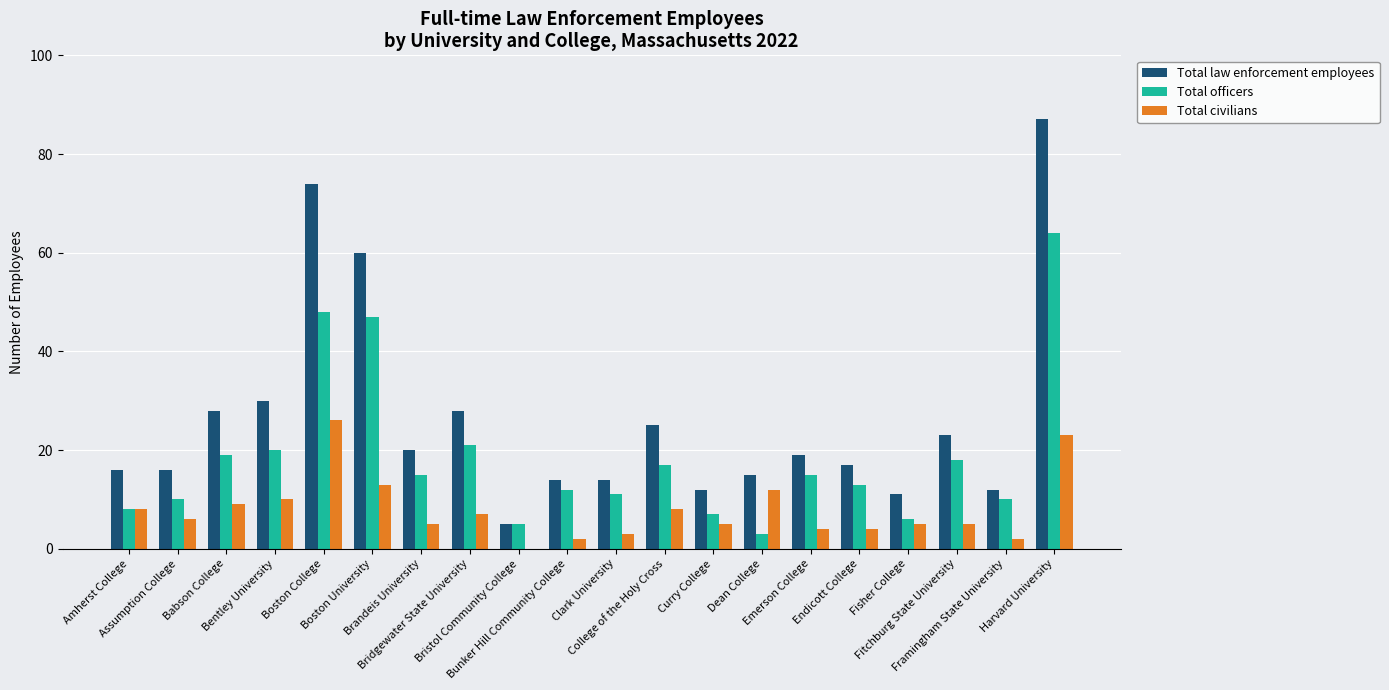

Which series has the largest range (max minus min)?

Total law enforcement employees